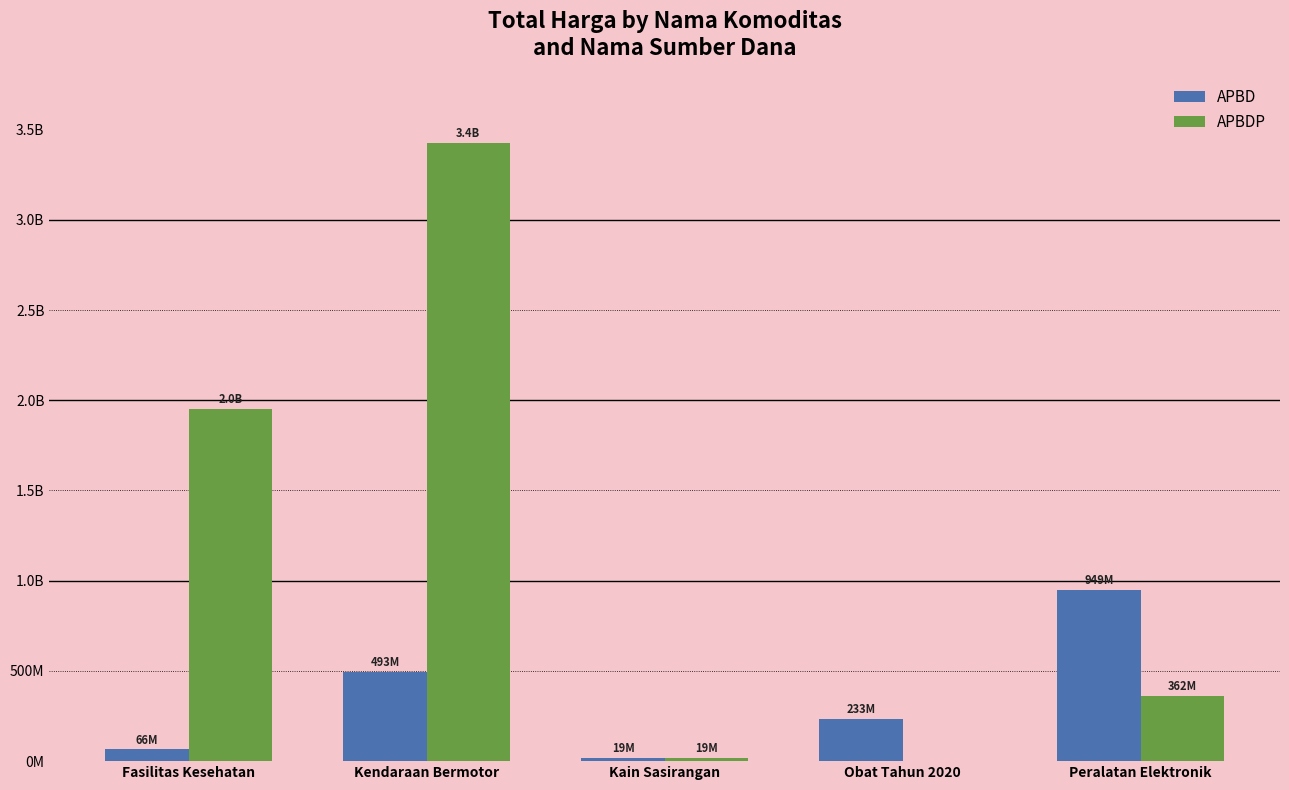

Rank the series at Obat Tahun 2020 from highest to lowest value.

APBD, APBDP